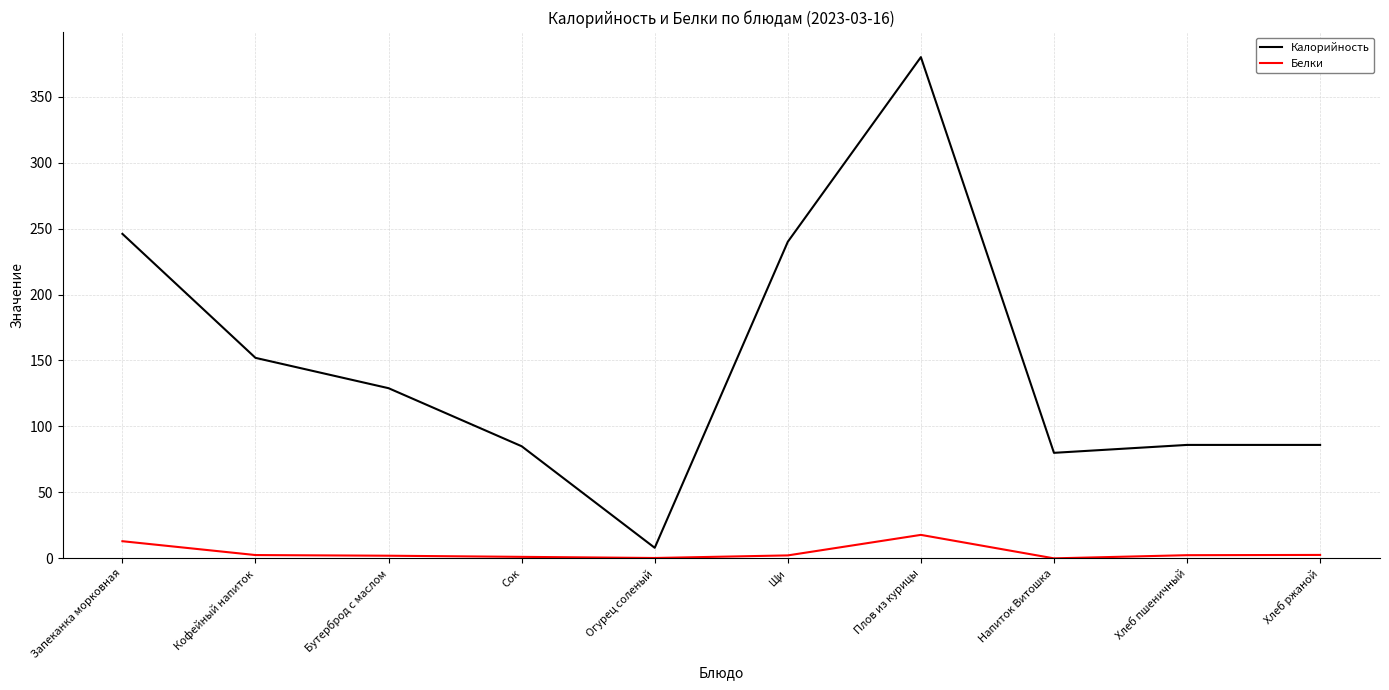

True or false: Калорийность and Белки intersect in this chart.

False